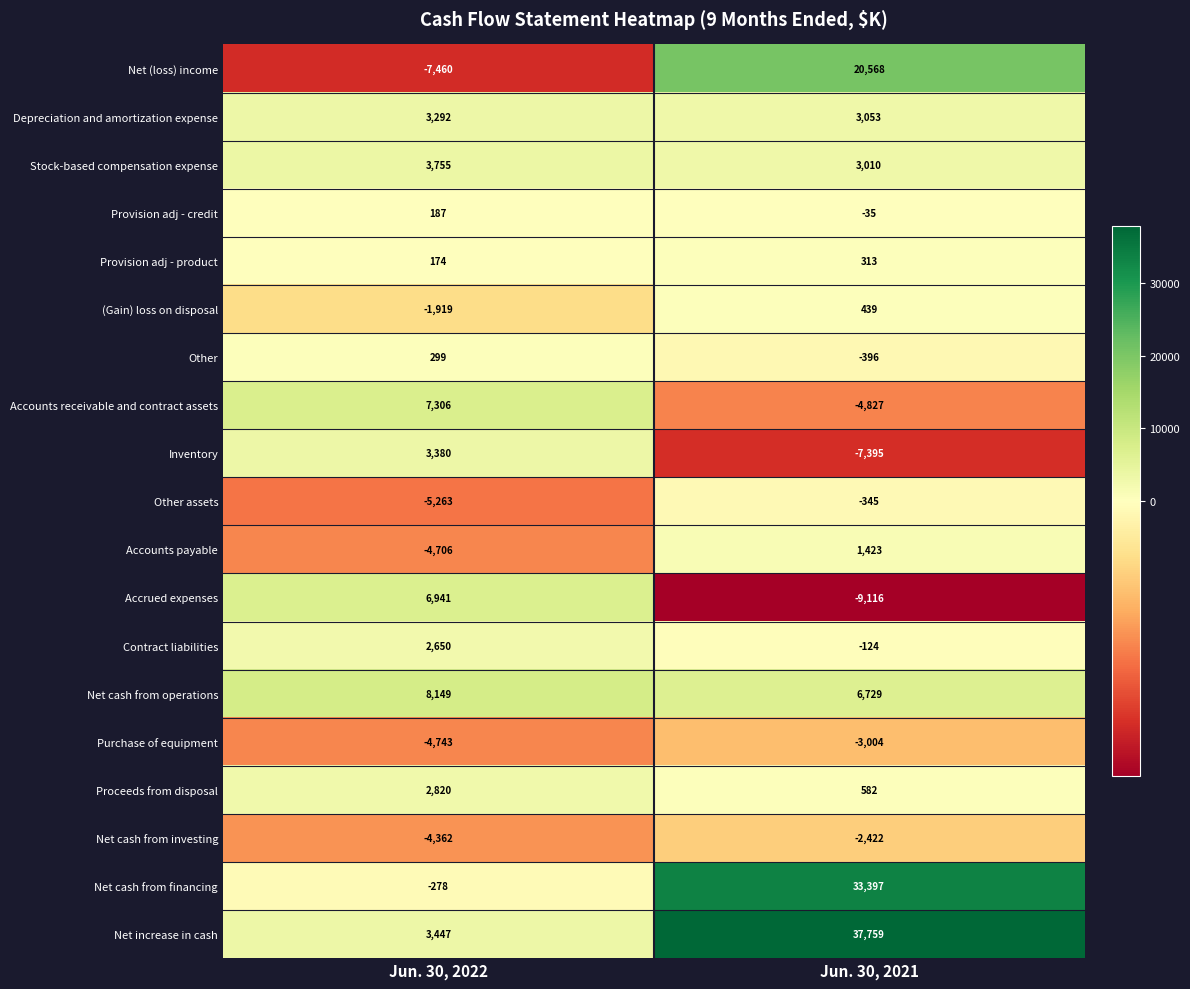

What is the spread (max minus min) of values at Jun. 30, 2021?

46875